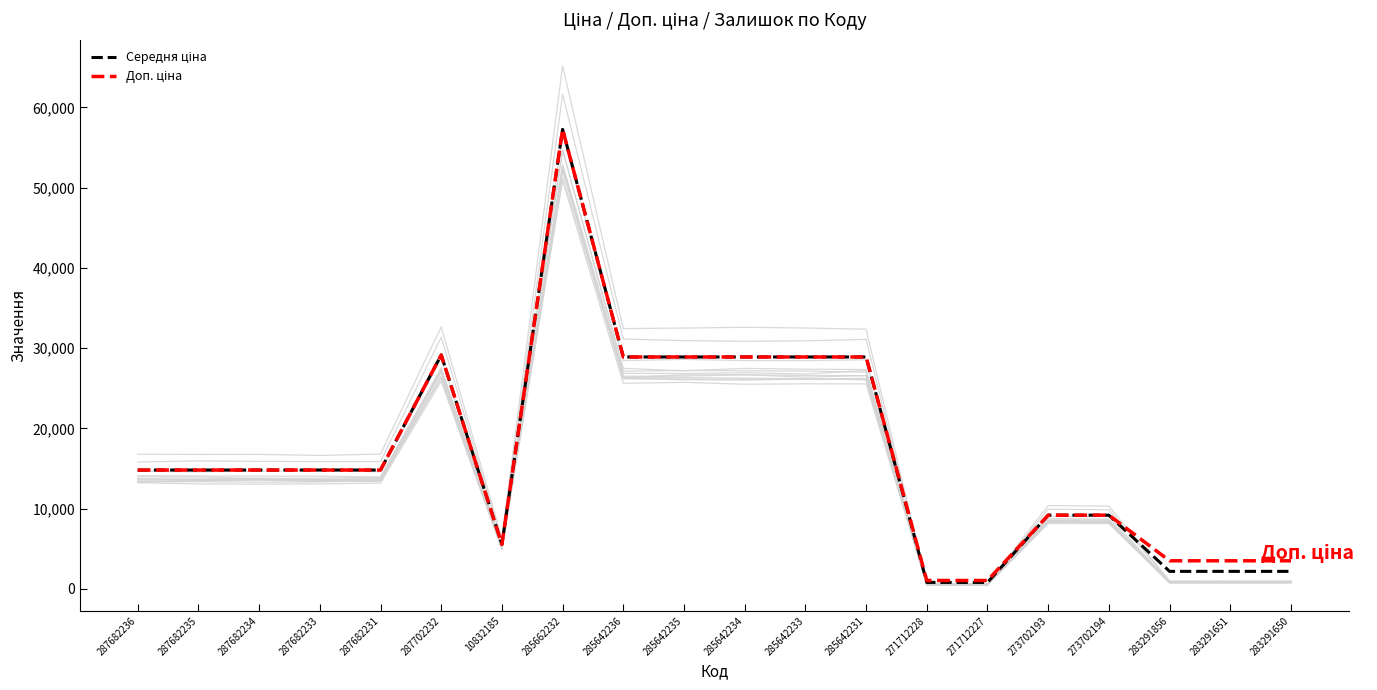

At which category does Середня ціна reach its first local peak?

287702232